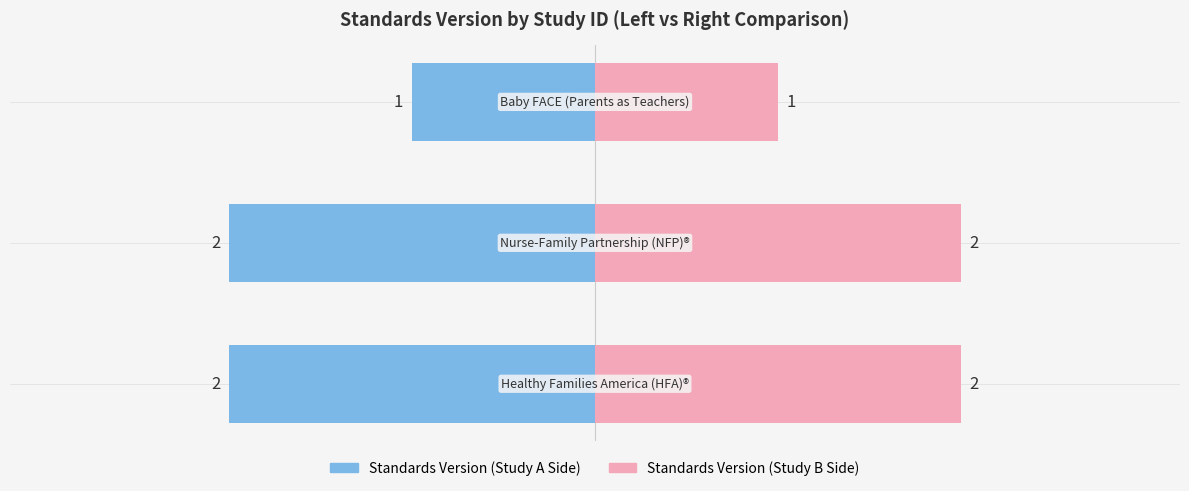

The value at WWHV095274 is 3. True or false?

False